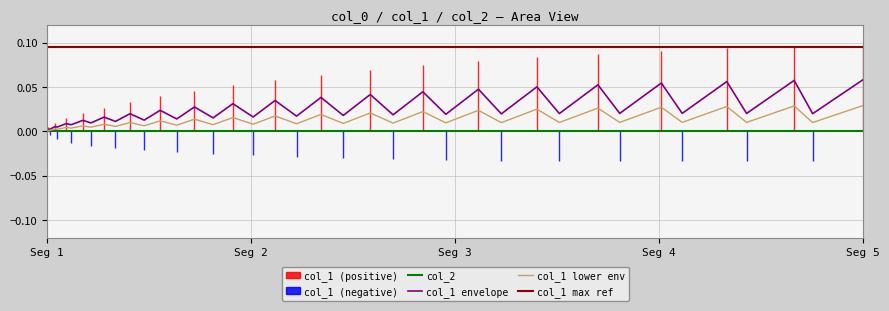

Which series has the largest range (max minus min)?

col_1